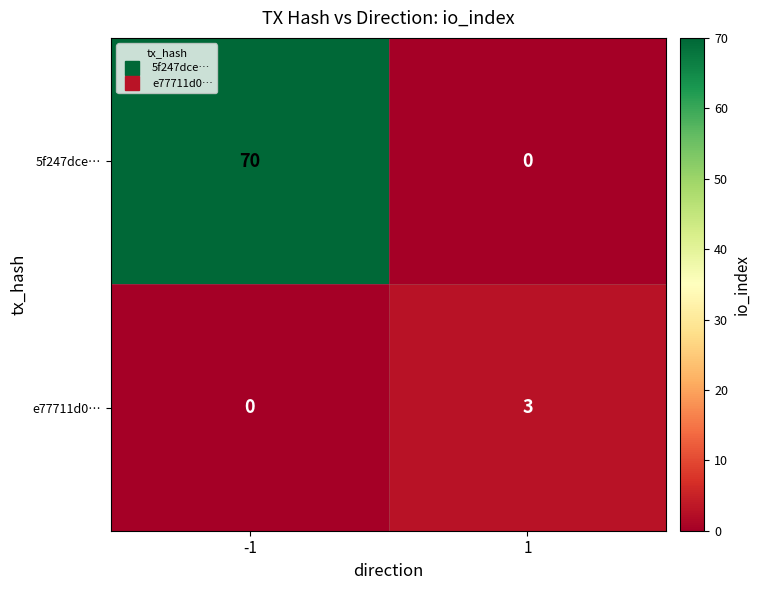

At -1, list the series in order from smallest to largest.

e77711d0…, 5f247dce…